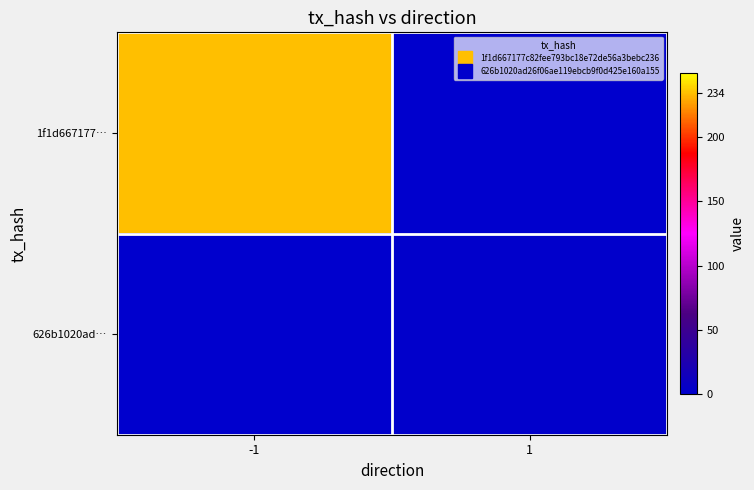

At 1, list the series in order from smallest to largest.

1f1d667177…, 626b1020ad…